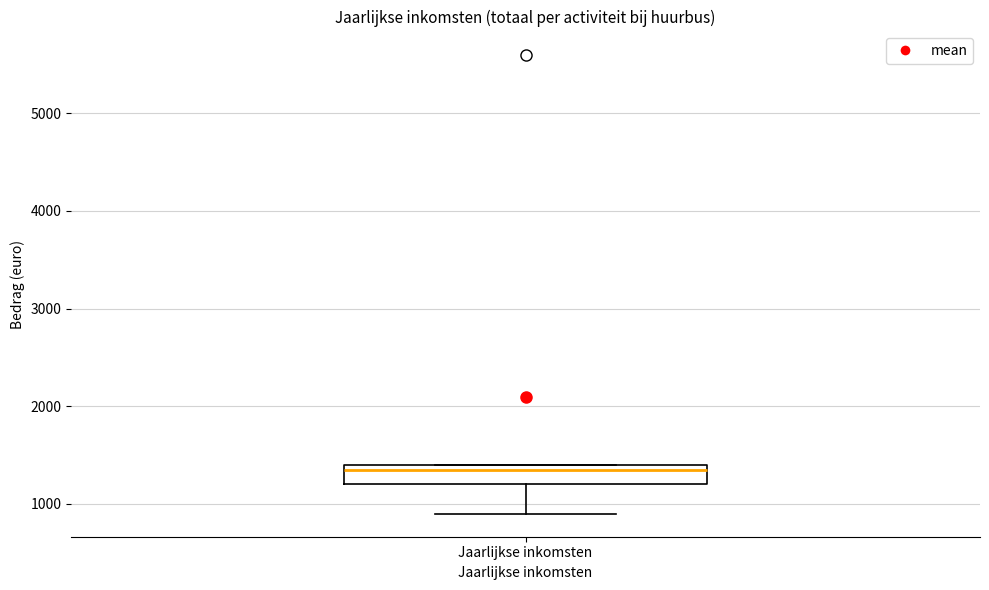

Where does the lower whisker of the box for Jaarlijkse inkomsten end on the y-axis? The values are not printed on the chart, so give them approximately, as read against the axis.

900